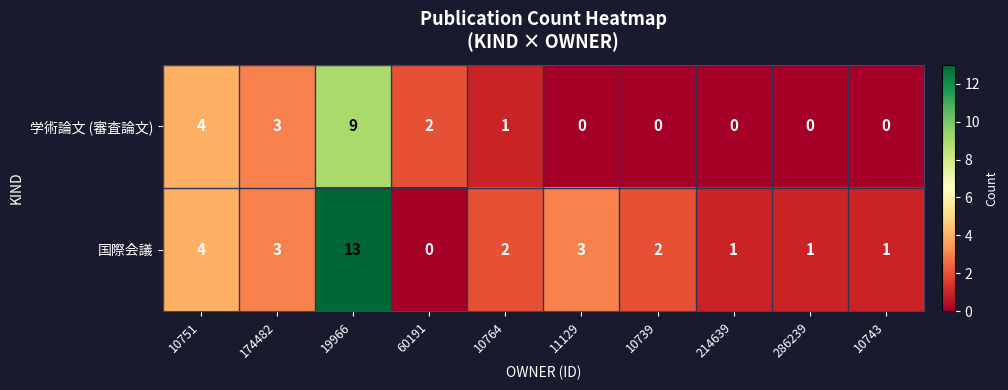

Reading left to right, what are all the values shown in this chart?

学術論文 (審査論文): 4	3	9	2	1	0	0	0	0	0
国際会議: 4	3	13	0	2	3	2	1	1	1